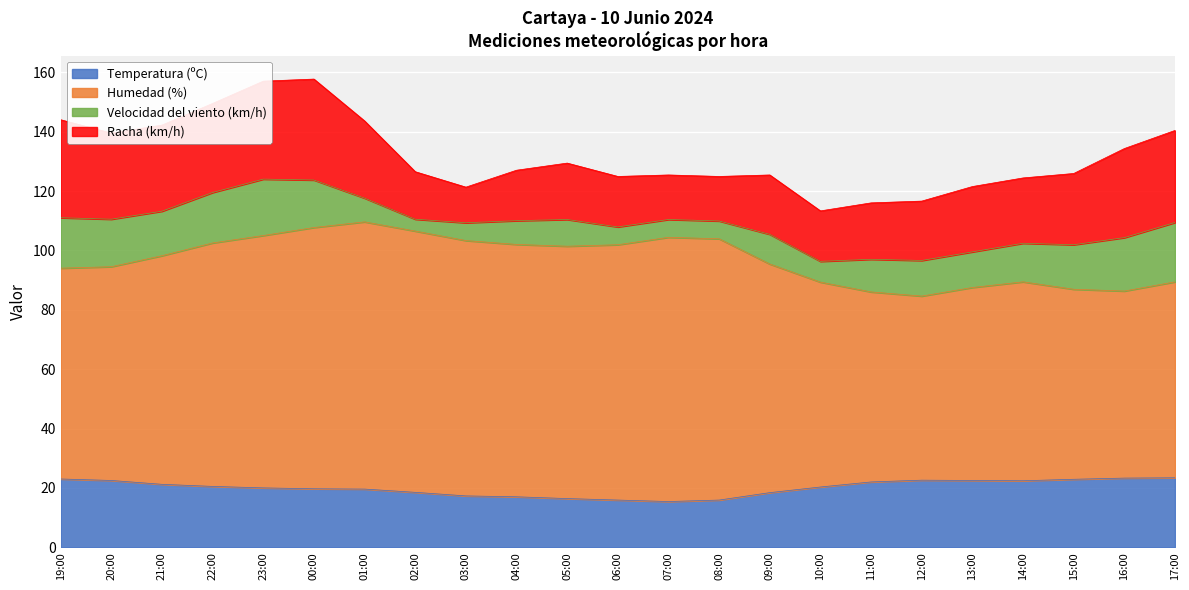

The value of Temperatura (ºC) at 22:00 is 30.3. True or false?

False